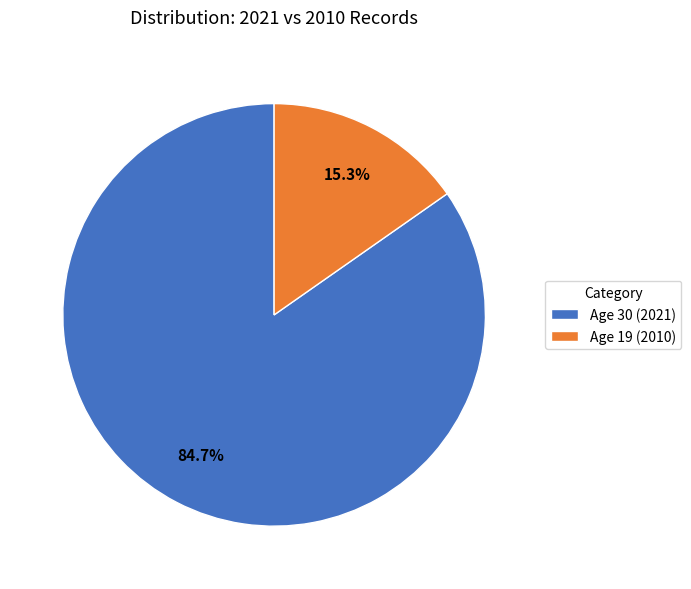

How many slices are in this pie chart?

2